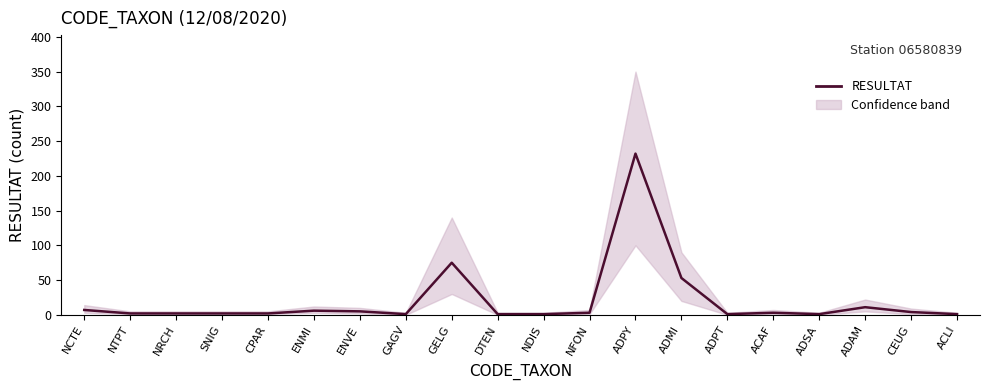

At which category does the data reach its first local peak?

ENMI